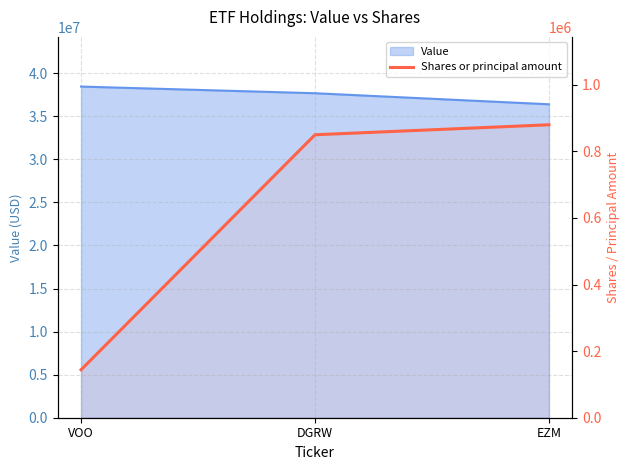

What is the label of the 1st point from the left?

VOO